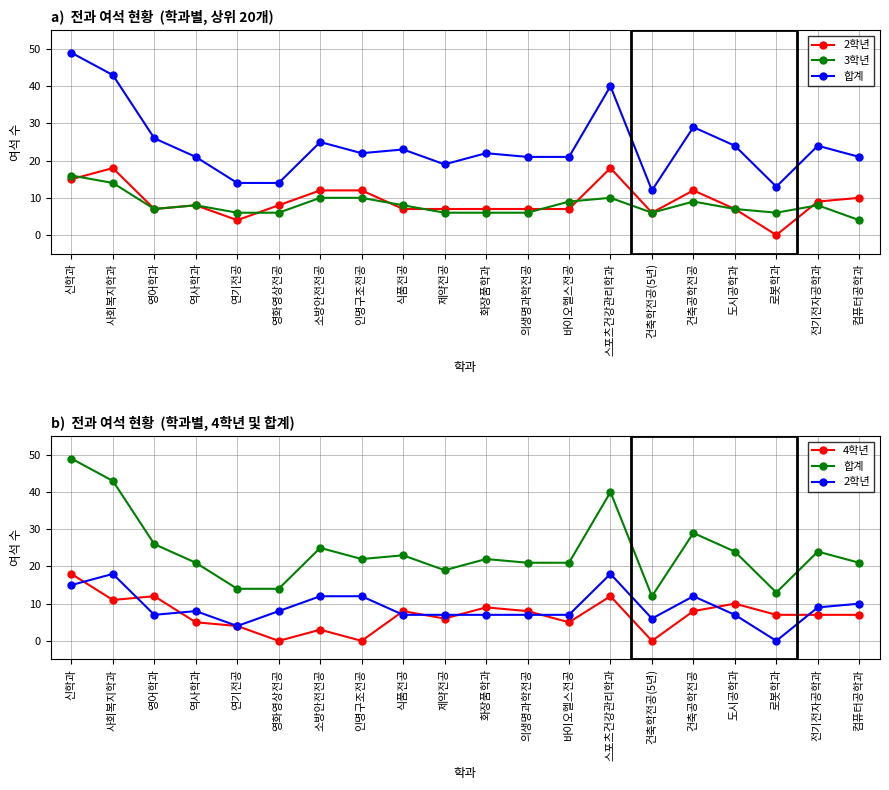

Count the number of data series in this chart.

4